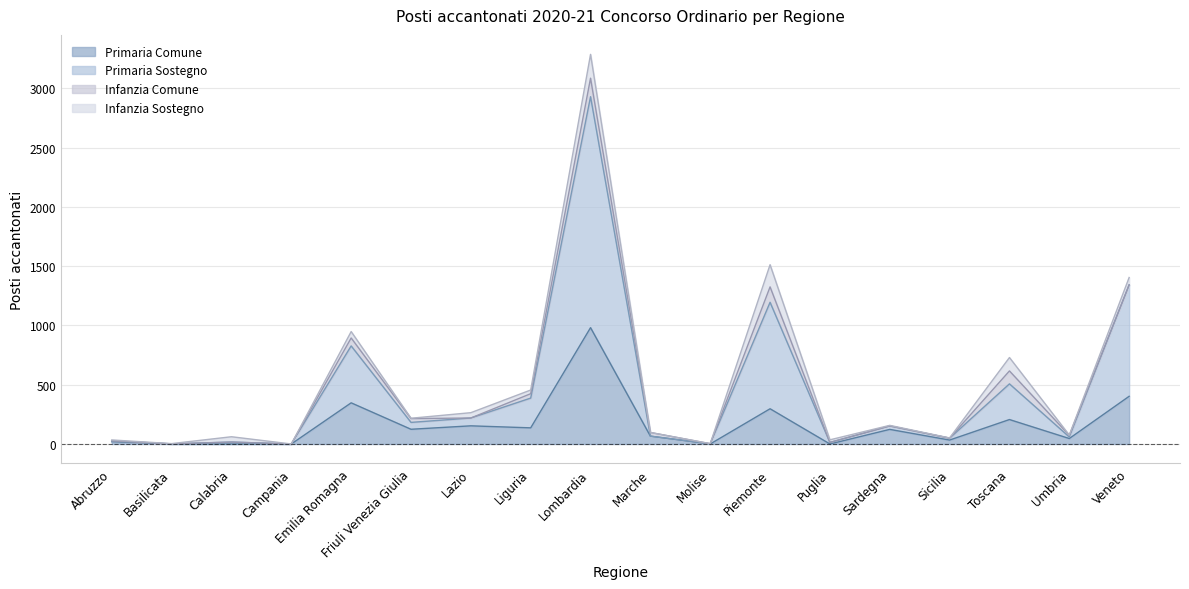

What is the sum of all Primaria Sostegno values?

7972